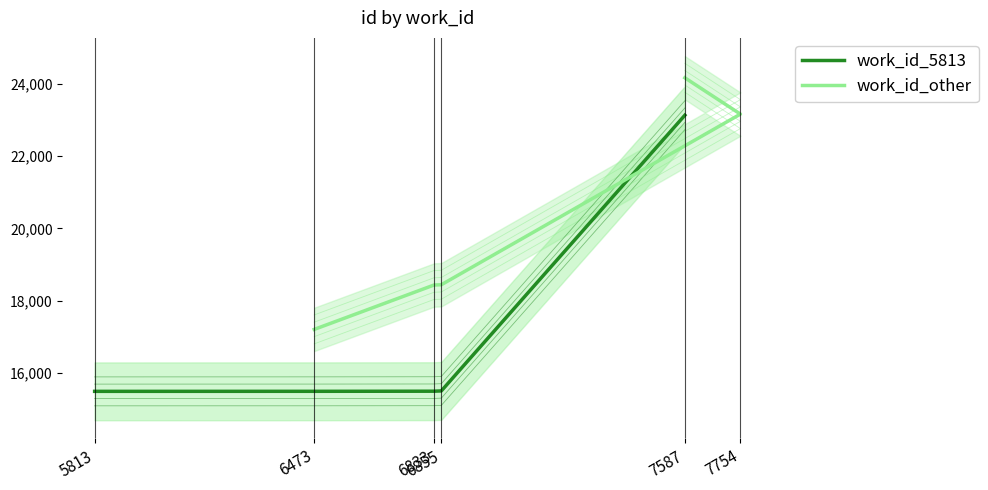

What is the maximum value shown in the chart?

24164